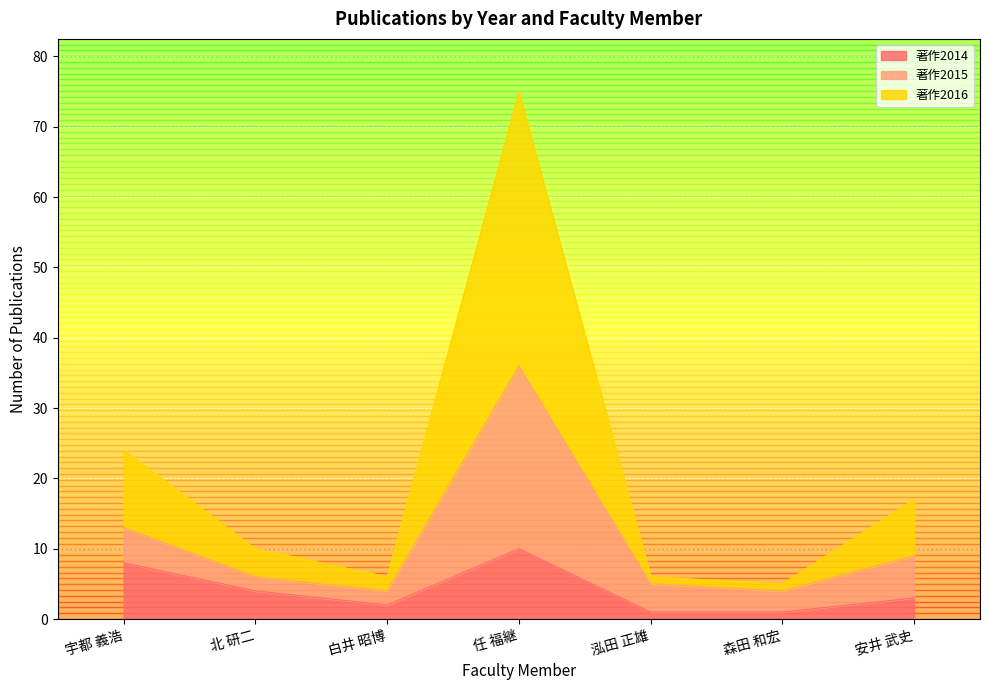

Which series has the largest total across all categories?

著作2016